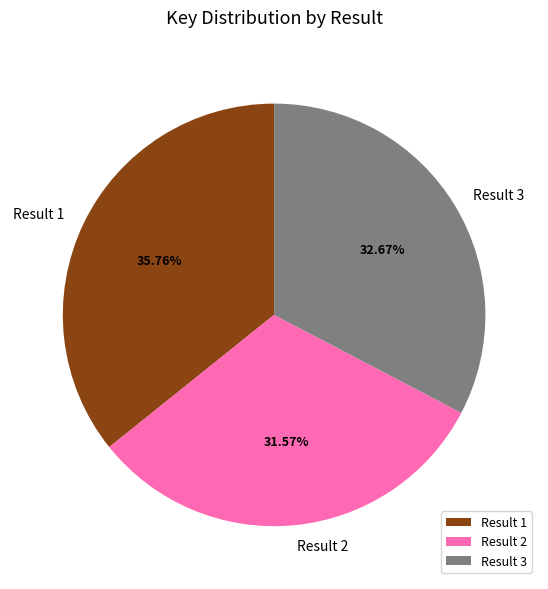

Which category has the biggest portion of the pie?

Result 1